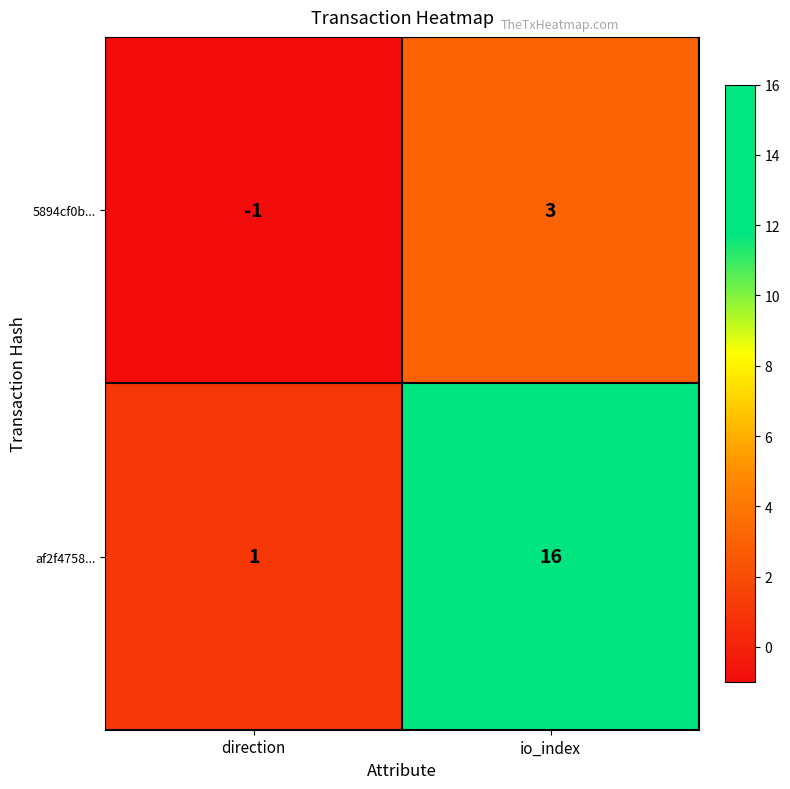

Which series has the largest total across all categories?

af2f4758...